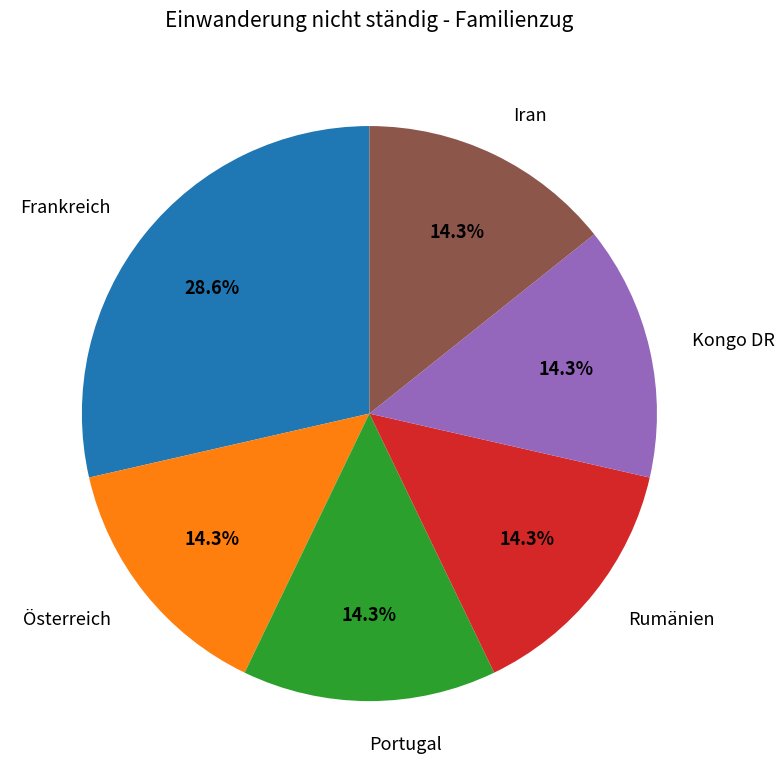

Is it true that Österreich is 14% of the pie?

True